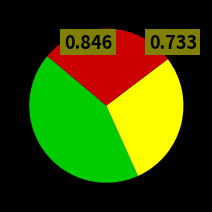

How many segments does this pie chart have?

3